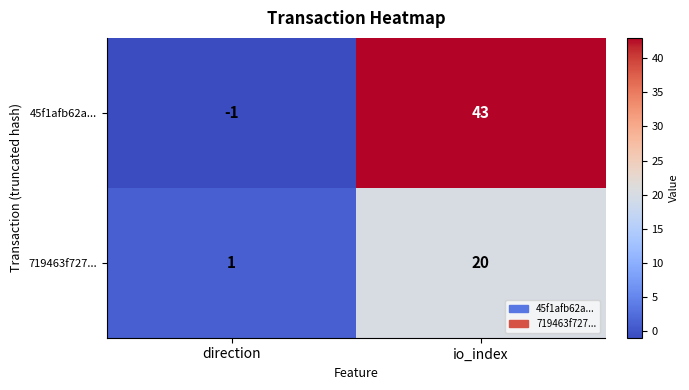

Where is 45f1afb62a... nearest to the value 21?

direction